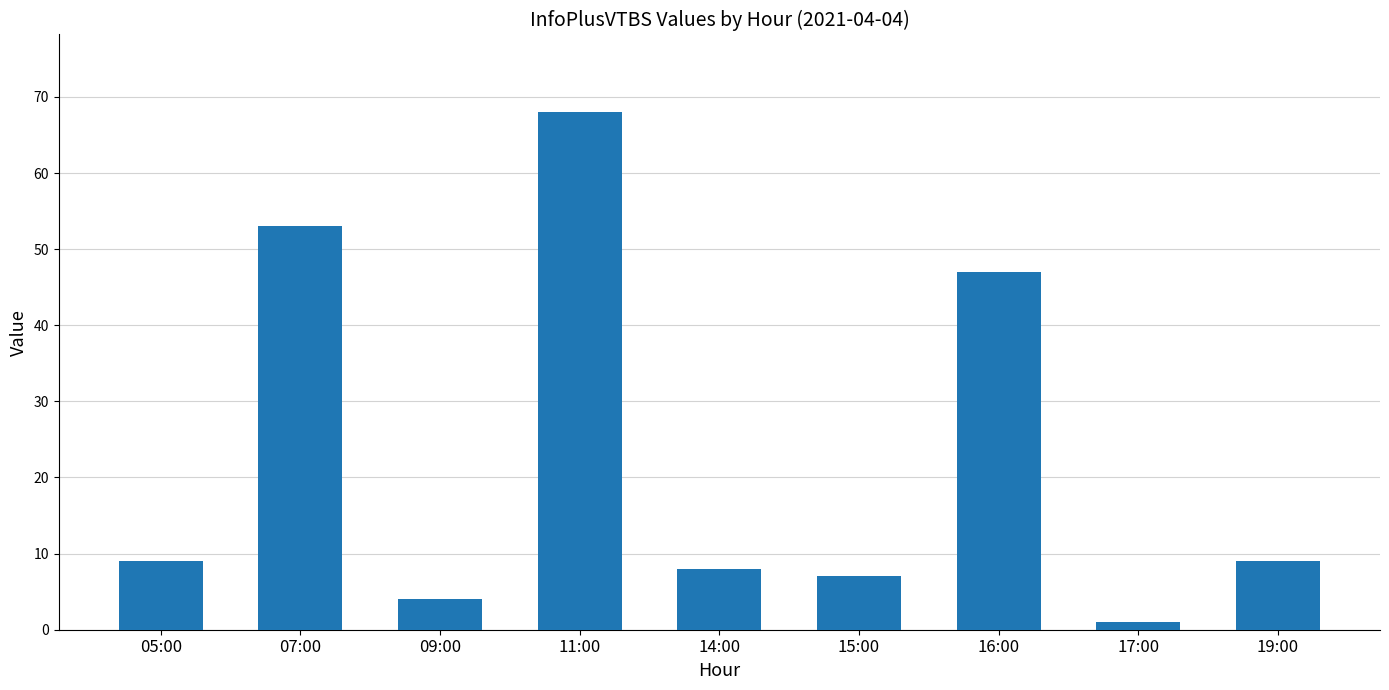

What is the label of the 5th bar from the right?

14:00